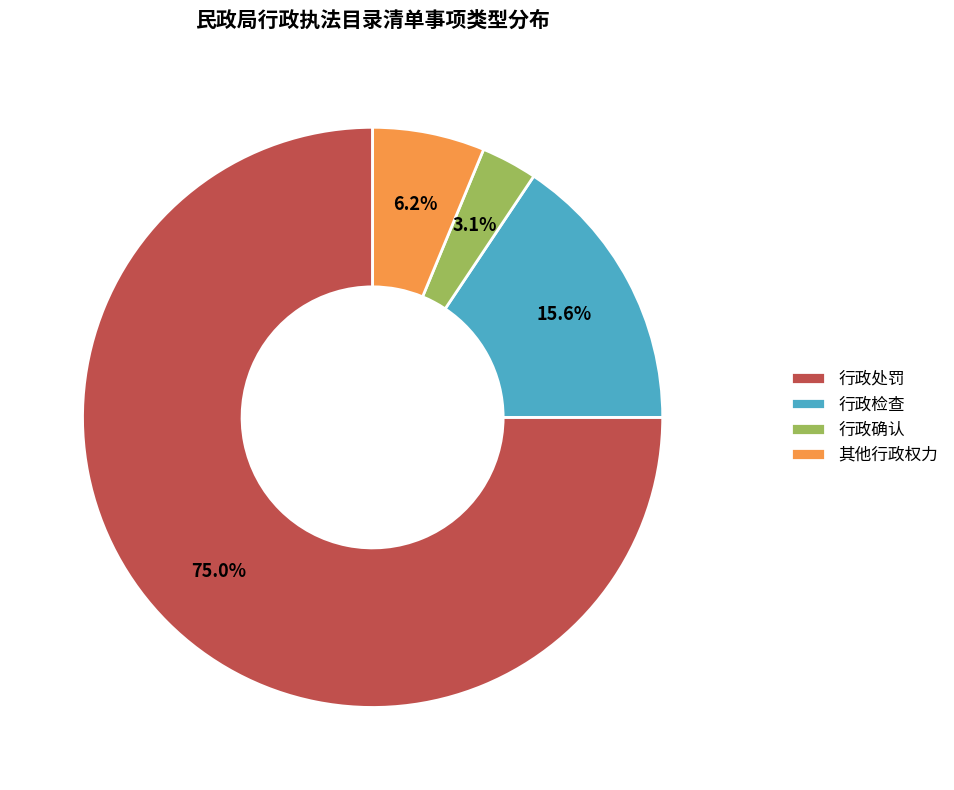

Approximately how many times larger is the value at 行政处罚 compared to 行政检查?

4.8